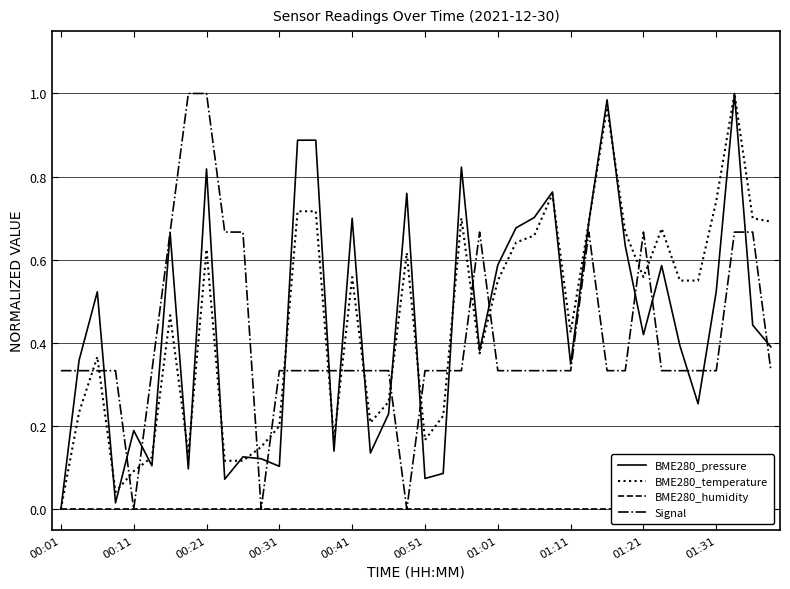

True or false: BME280_temperature has a value of 0.6 at 00:01.

False